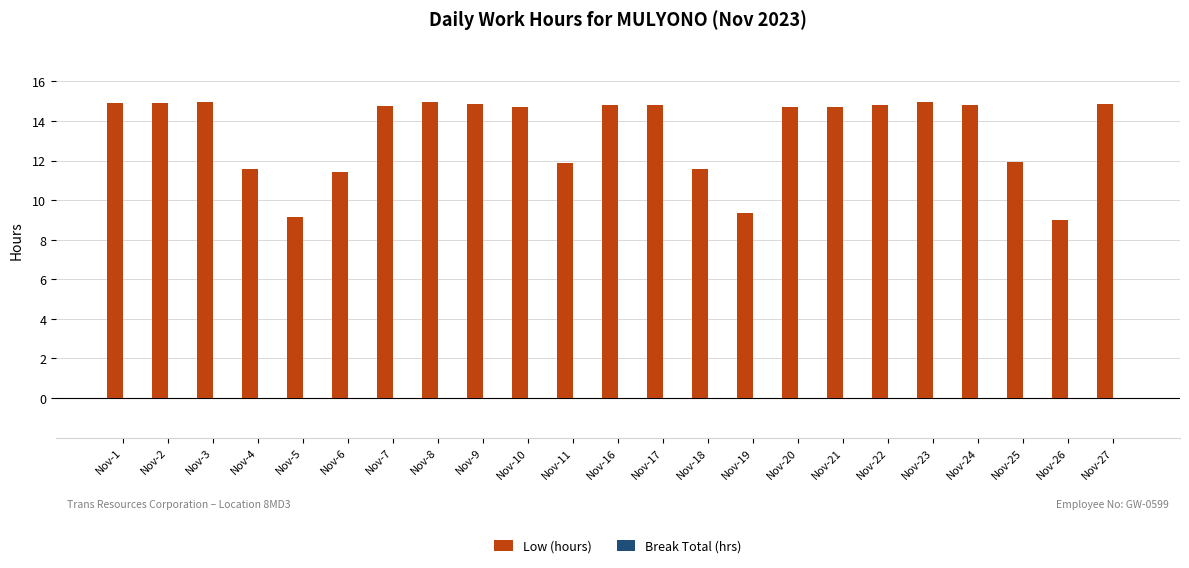

True or false: the data shows 20.4 at Nov-8.

False